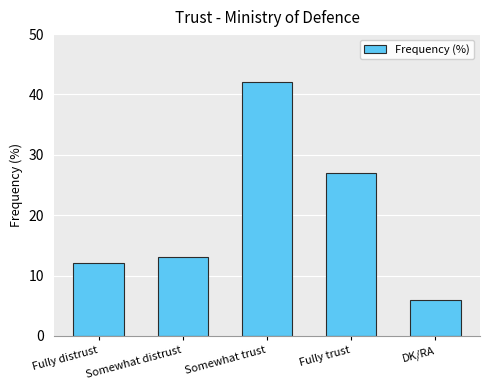

What is the label of the 5th bar from the left?

DK/RA